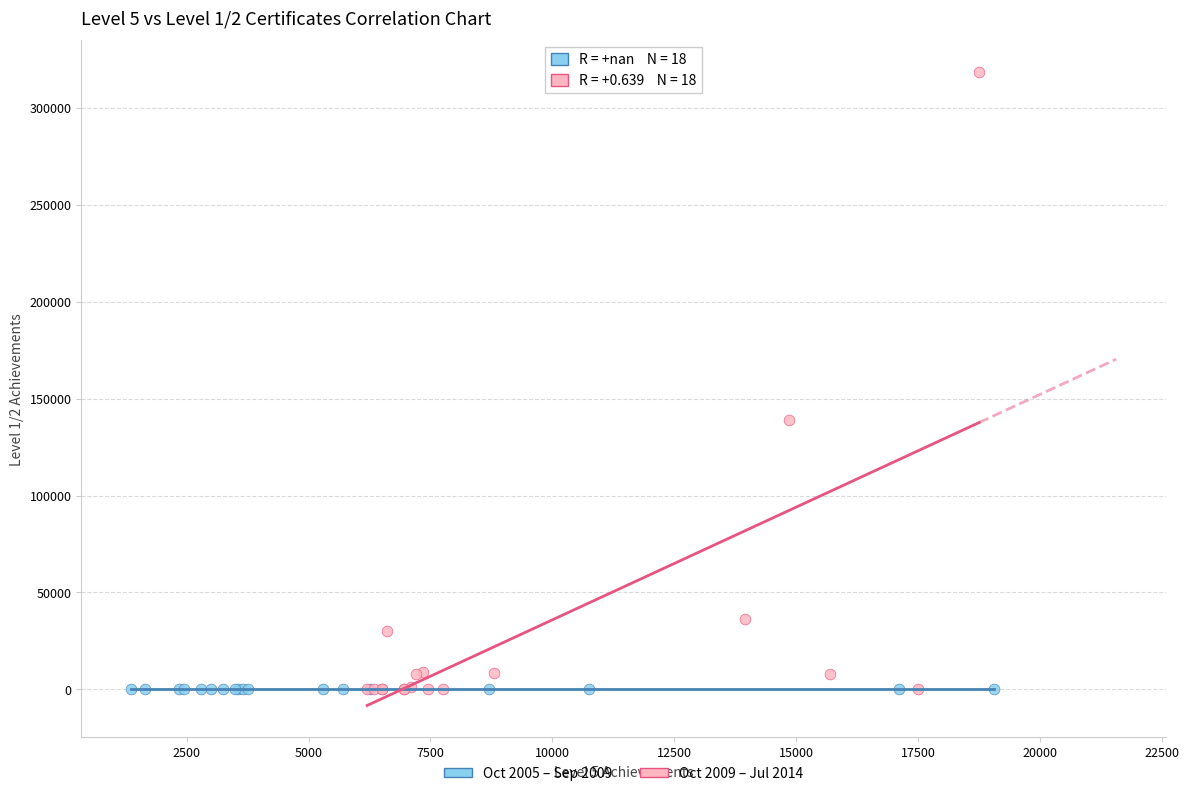

Which series contains the highest Y value?

Oct 2009 – Jul 2014